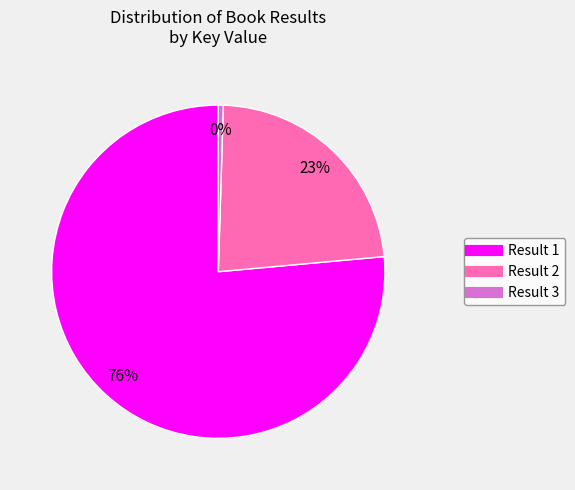

Combined, do Result 1 and Result 3 account for over 50%?

Yes